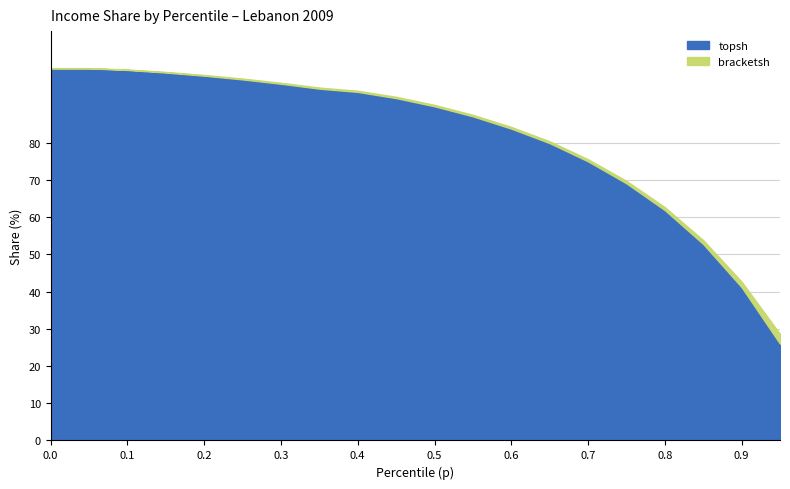

What is the label of the 14th point from the left?

0.65